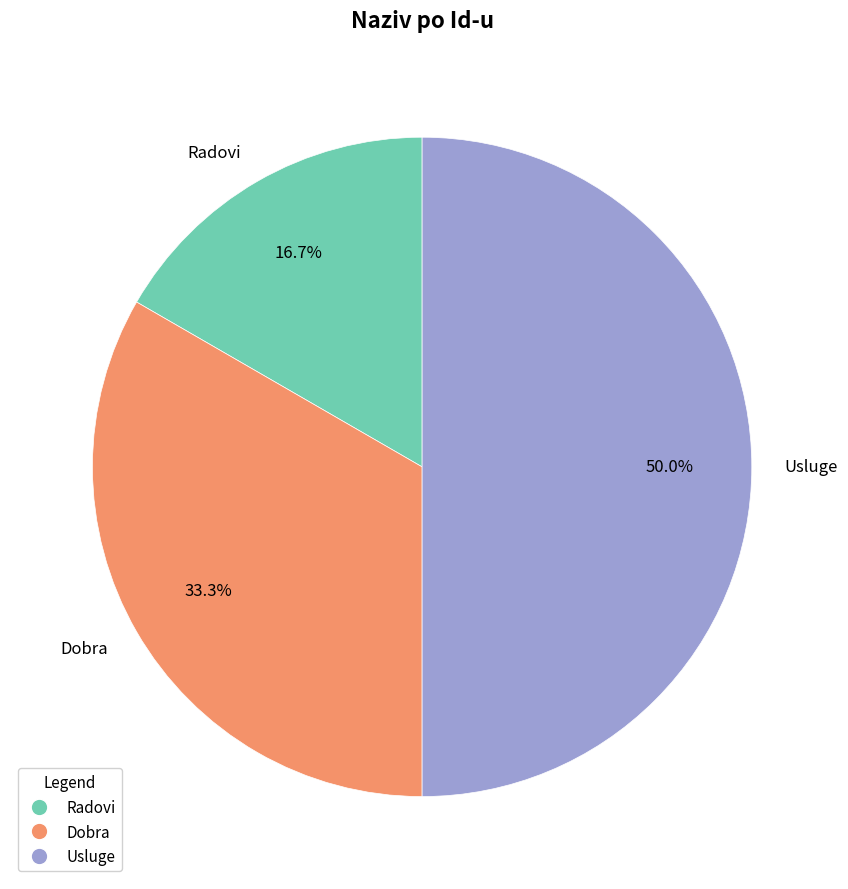

Between Radovi and Dobra, which is larger?

Dobra